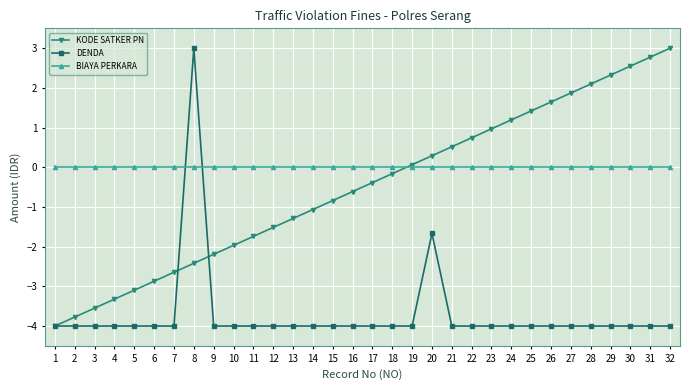

Reading left to right, extract all data points from this chart.

KODE SATKER PN: 1=-4.0	2=-3.8	3=-3.5	4=-3.3	5=-3.1	6=-2.9	7=-2.6	8=-2.4	9=-2.2	10=-2.0	11=-1.7	12=-1.5	13=-1.3	14=-1.1	15=-0.8	16=-0.6	17=-0.4	18=-0.2	19=0.1	20=0.3	21=0.5	22=0.7	23=1.0	24=1.2	25=1.4	26=1.6	27=1.9	28=2.1	29=2.3	30=2.5	31=2.8	32=3.0
DENDA: 1=-4.0	2=-4.0	3=-4.0	4=-4.0	5=-4.0	6=-4.0	7=-4.0	8=3.0	9=-4.0	10=-4.0	11=-4.0	12=-4.0	13=-4.0	14=-4.0	15=-4.0	16=-4.0	17=-4.0	18=-4.0	19=-4.0	20=-1.7	21=-4.0	22=-4.0	23=-4.0	24=-4.0	25=-4.0	26=-4.0	27=-4.0	28=-4.0	29=-4.0	30=-4.0	31=-4.0	32=-4.0
BIAYA PERKARA: 1=0.0	2=0.0	3=0.0	4=0.0	5=0.0	6=0.0	7=0.0	8=0.0	9=0.0	10=0.0	11=0.0	12=0.0	13=0.0	14=0.0	15=0.0	16=0.0	17=0.0	18=0.0	19=0.0	20=0.0	21=0.0	22=0.0	23=0.0	24=0.0	25=0.0	26=0.0	27=0.0	28=0.0	29=0.0	30=0.0	31=0.0	32=0.0